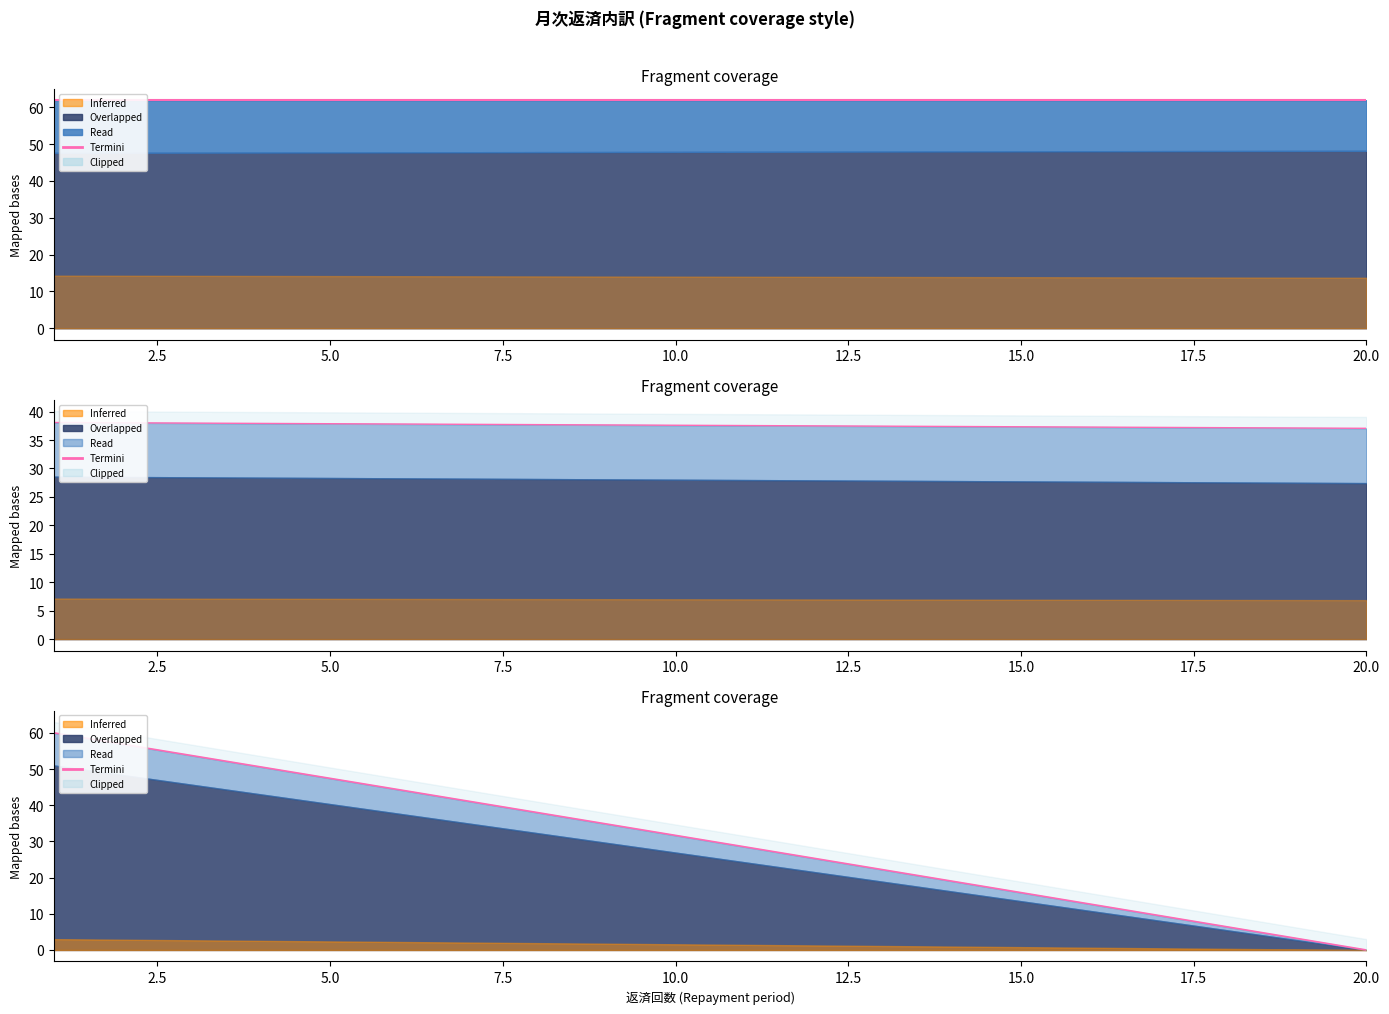

What is the total value across all series at 12.5?

106.2